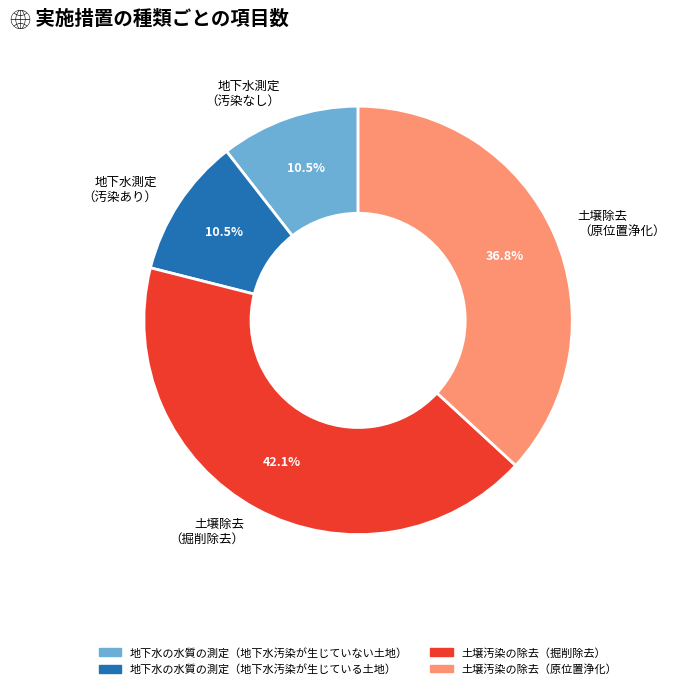

What portion of the pie excludes 土壌除去 （原位置浄化）?

63.2%